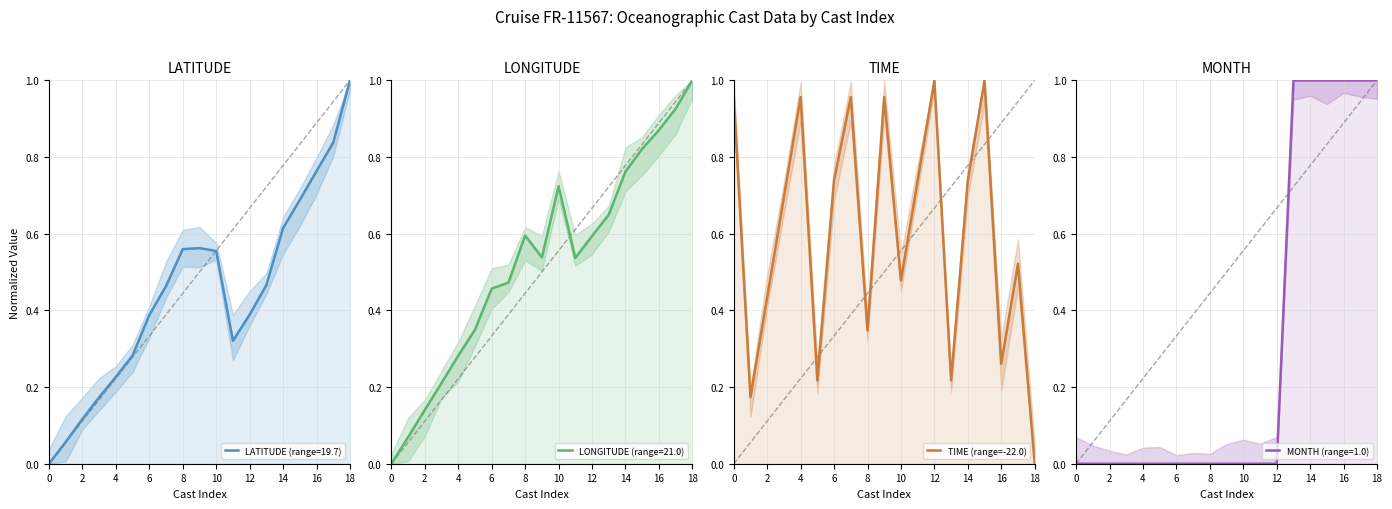

How many positive values are there?

18